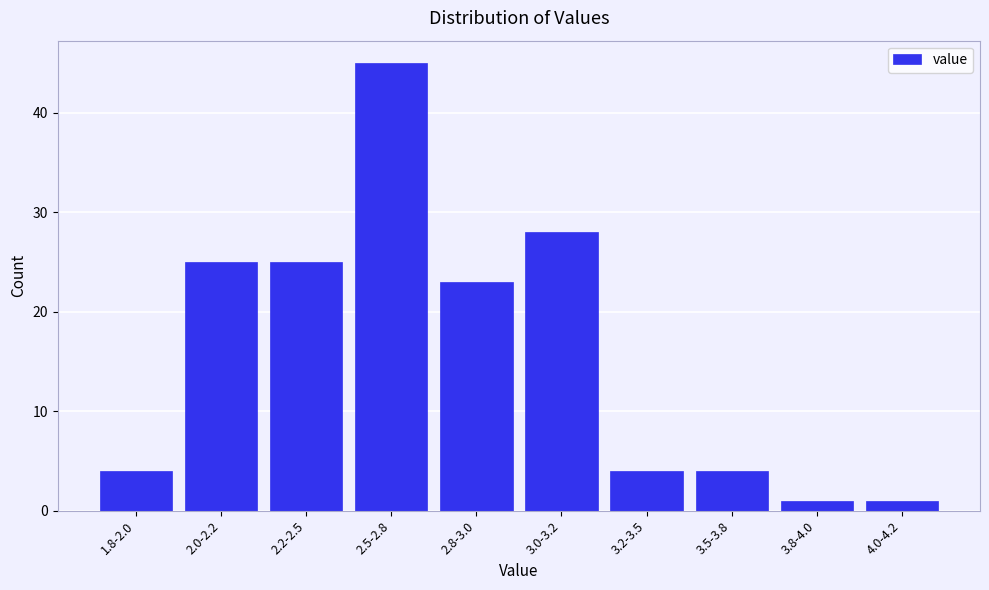

Reading left to right, transcribe all the data shown in this chart.

1.8-2.0=4	2.0-2.2=25	2.2-2.5=25	2.5-2.8=45	2.8-3.0=23	3.0-3.2=28	3.2-3.5=4	3.5-3.8=4	3.8-4.0=1	4.0-4.2=1